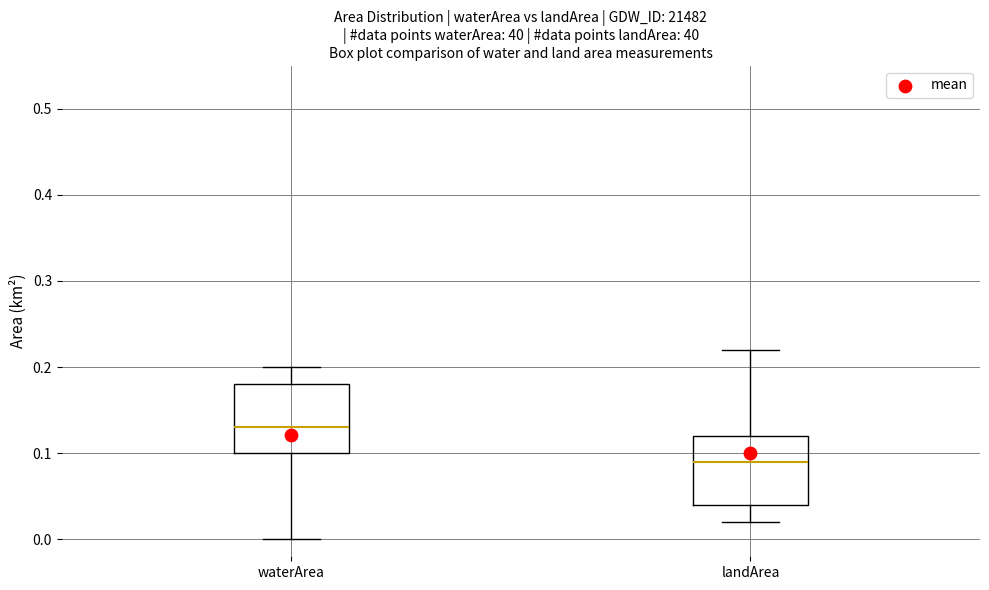

Reading left to right, transcribe this box plot: for each box, give where its median line is, the range the box spans, and where its two whiskers end, as read against the y-axis. The values are not printed on the chart, so give them approximately, as read against the axis.

waterArea: median 0.13, box 0.10 to 0.18, whiskers 0.00 to 0.20
landArea: median 0.09, box 0.04 to 0.12, whiskers 0.02 to 0.22